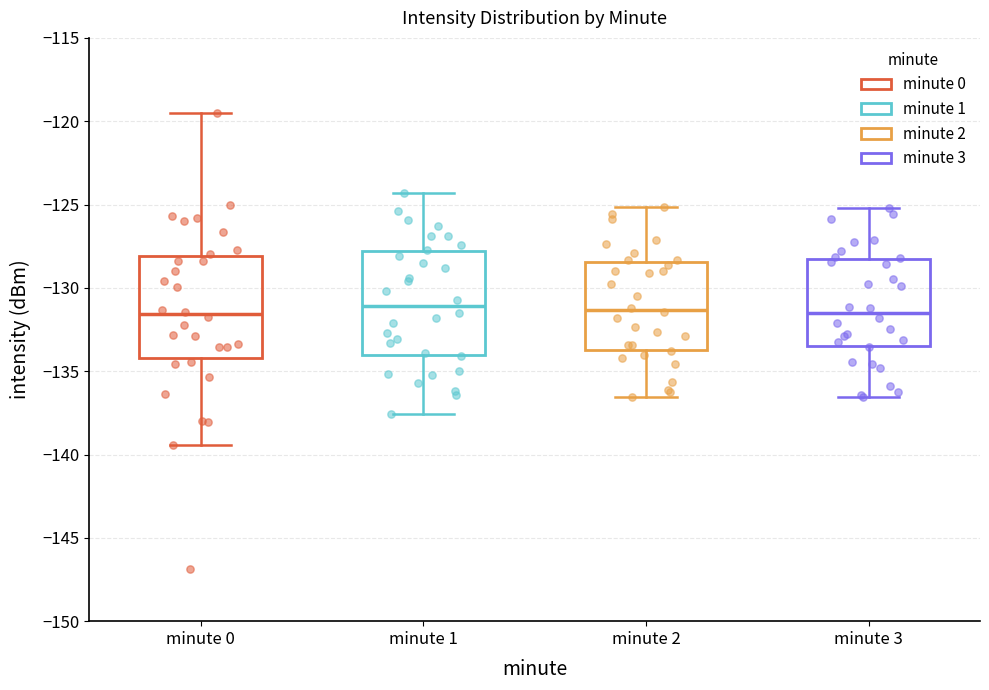

Where does the median line of the box for minute 2 sit on the y-axis? The values are not printed on the chart, so give them approximately, as read against the axis.

-131.5